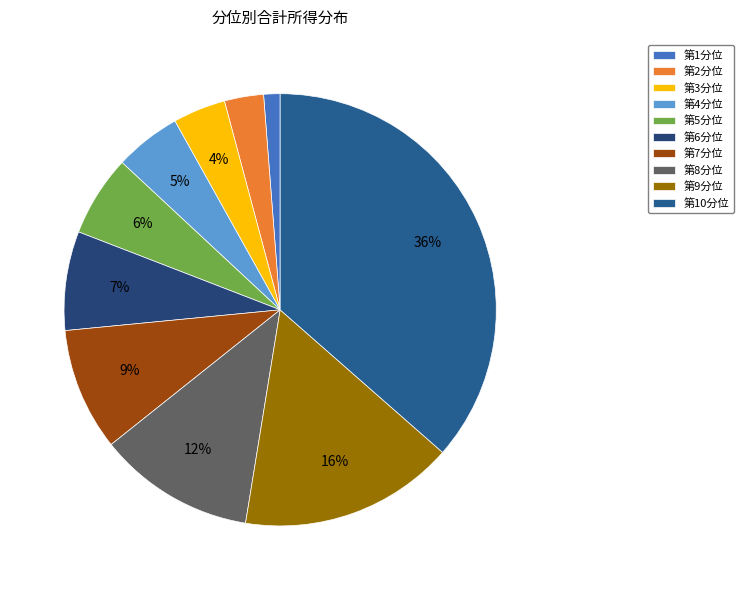

True or false: 第7分位 accounts for 22% of the total.

False